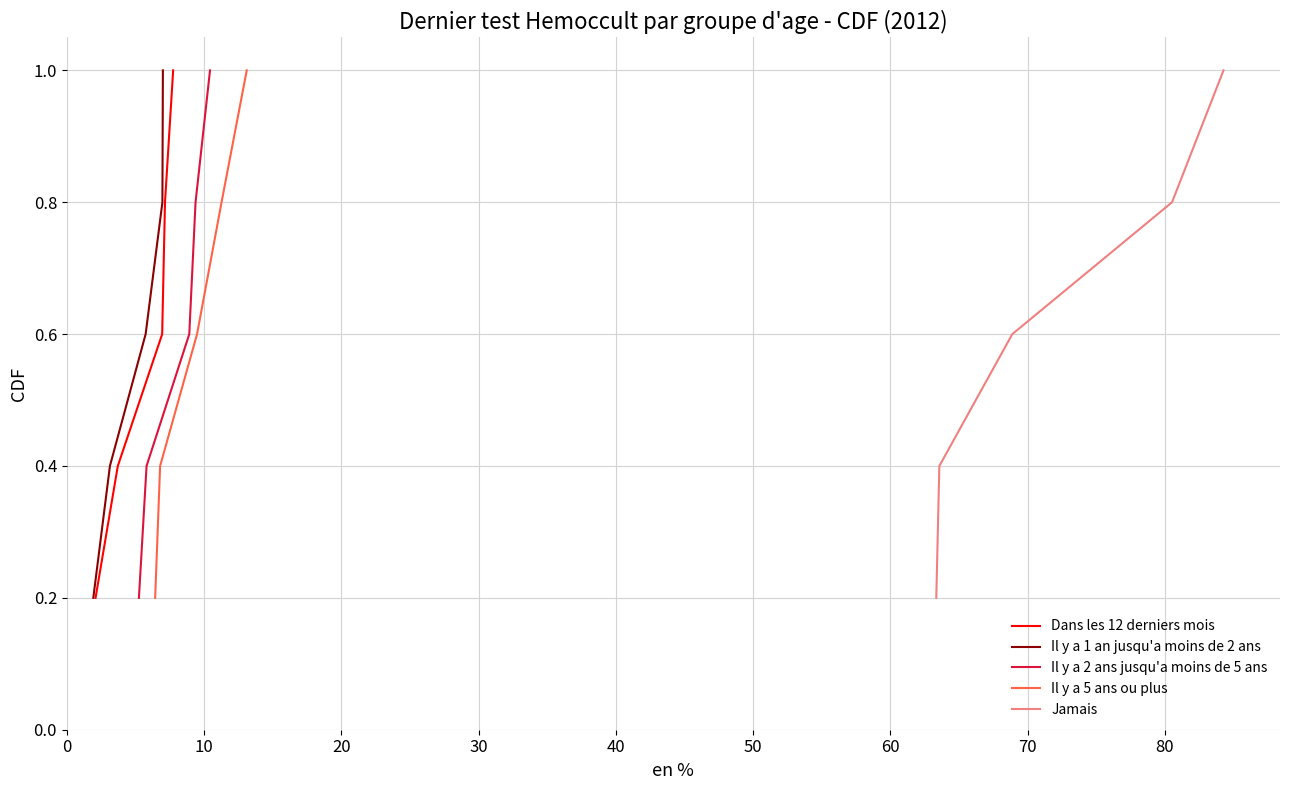

What is the maximum value for Dans les 12 derniers mois?

1.0